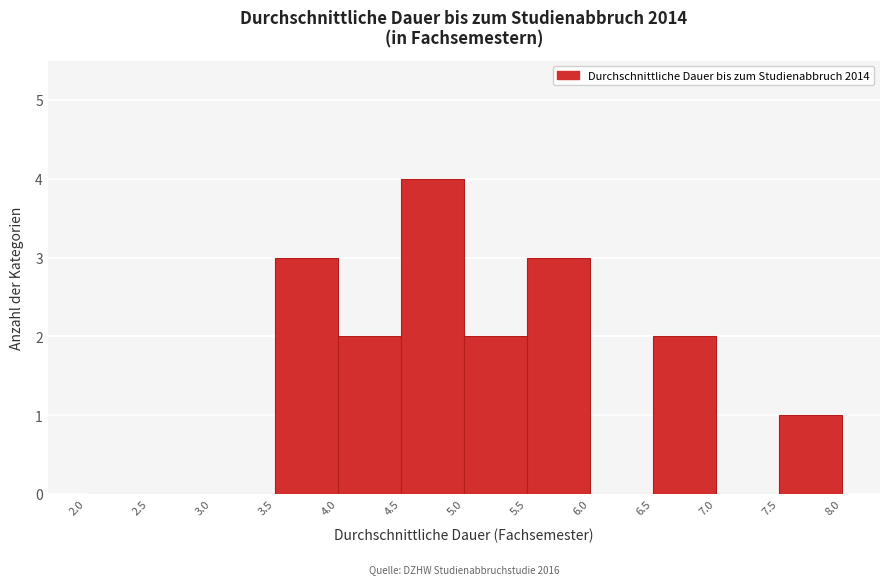

Over which range of the x-axis is the bar tallest?

4.5 to 5.0